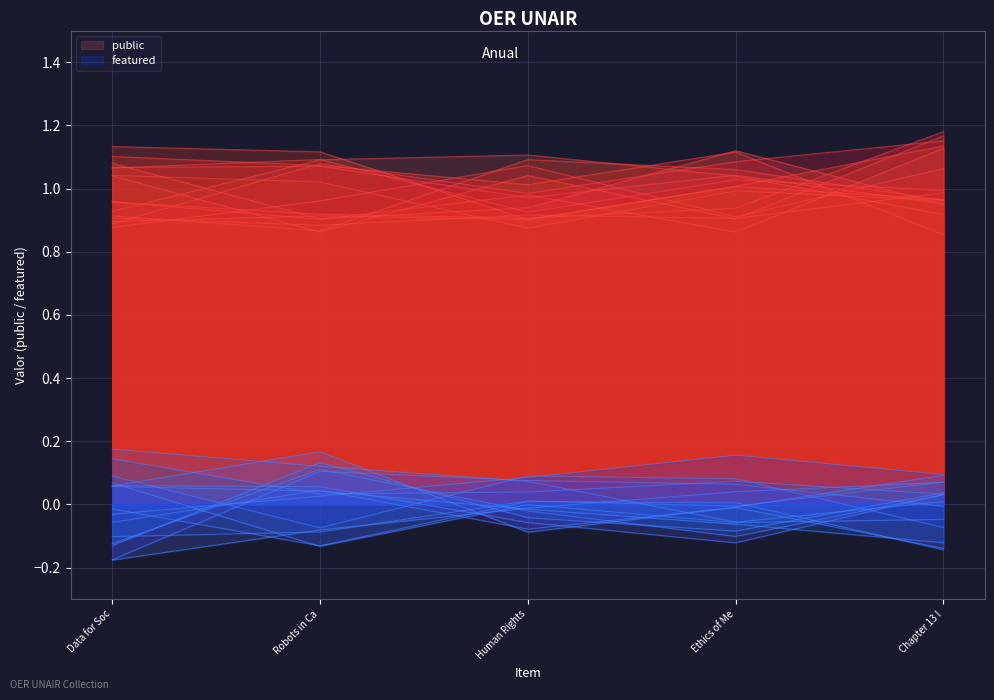

True or false: public has a value of 1 at Human Rights in Child Protection.

True